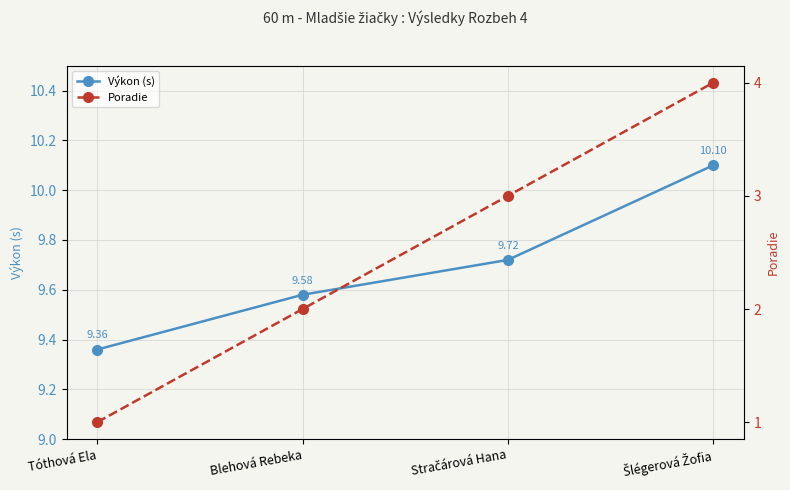

At which label is Poradie closest to 2?

Blehová Rebeka